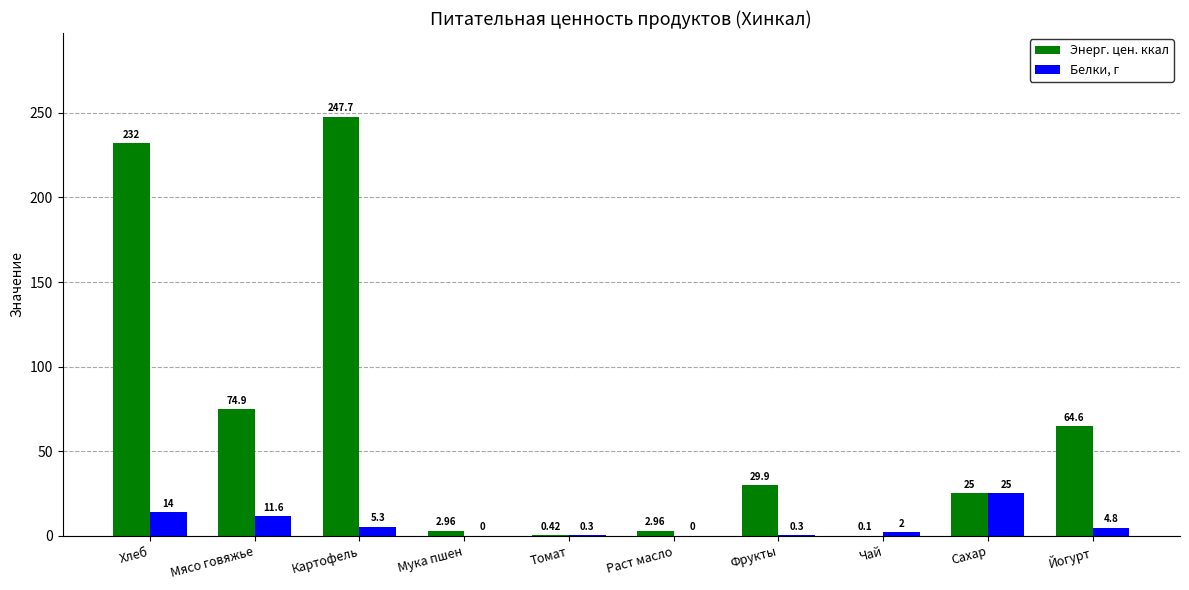

At which category does the chart reach its peak across all series?

Картофель